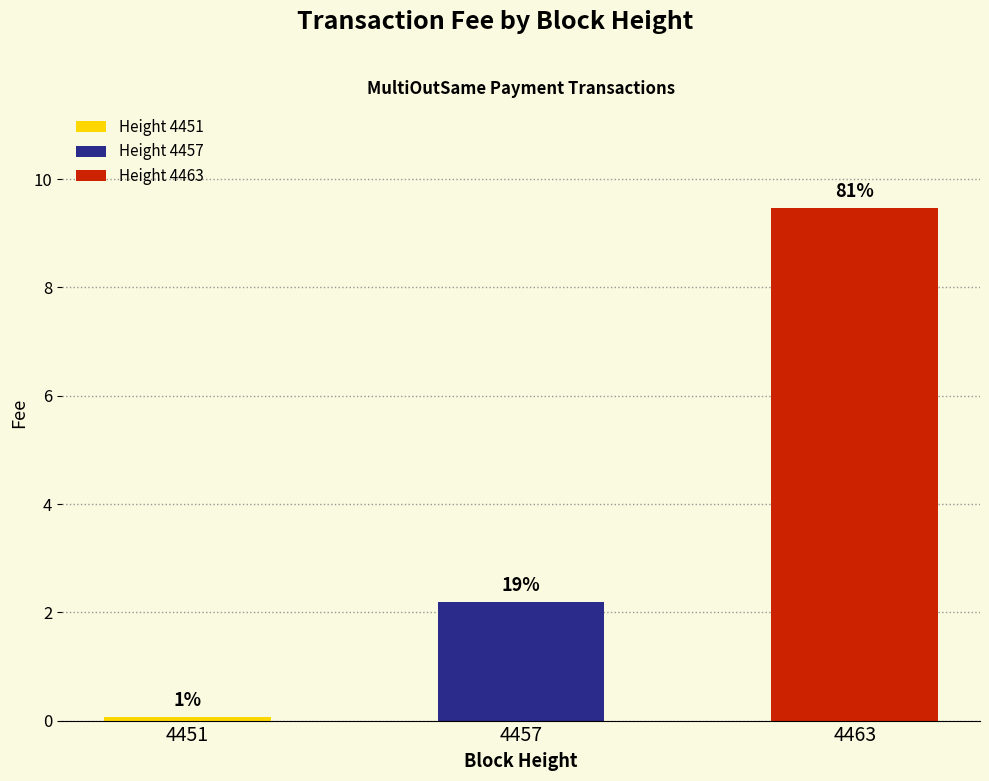

Does the chart contain any negative values?

No